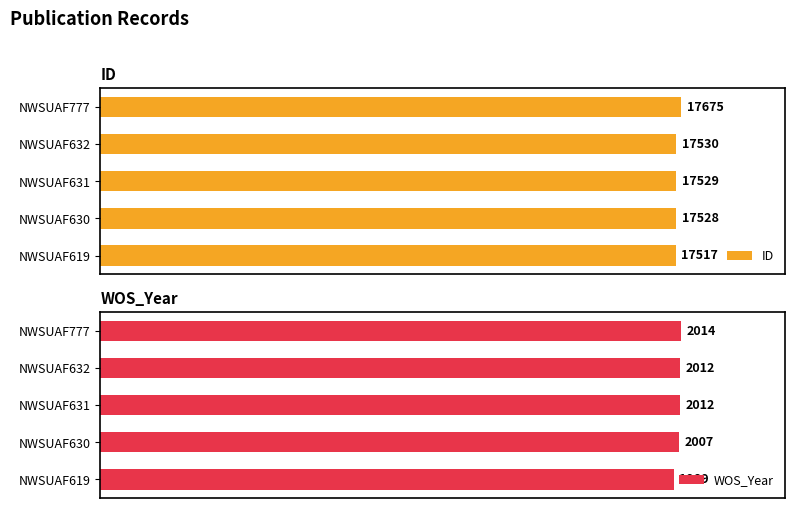

What is the difference between the maximum and minimum values in the WOS_Year series?

25